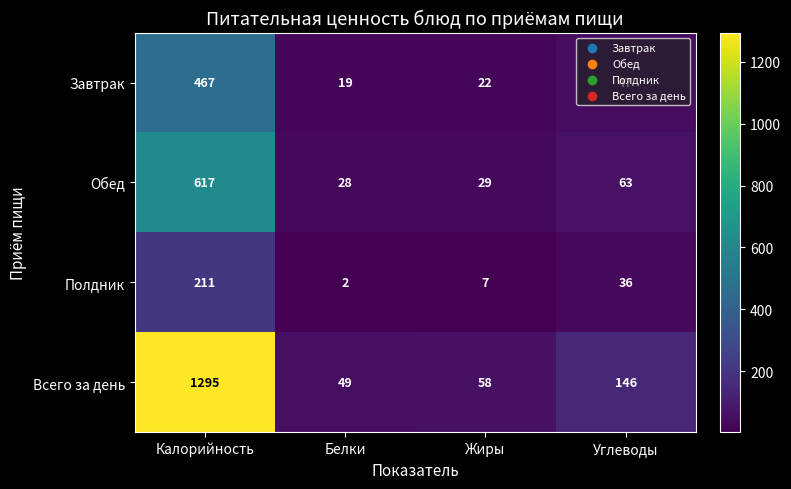

At how many categories does at least one series exceed 143?

2